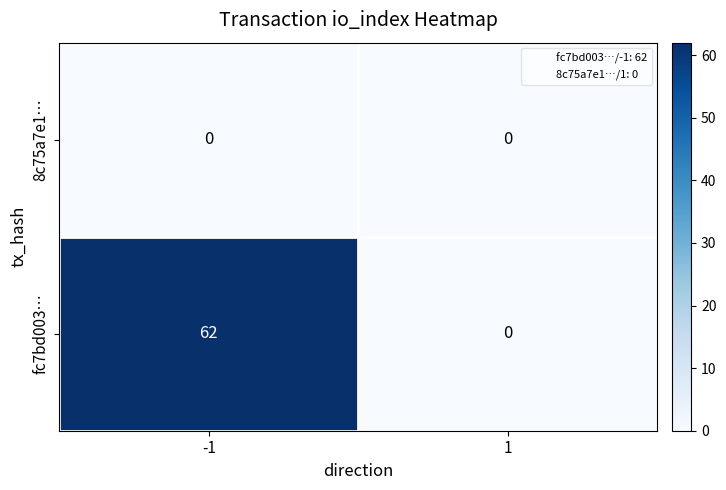

Which series has the largest range (max minus min)?

fc7bd003…